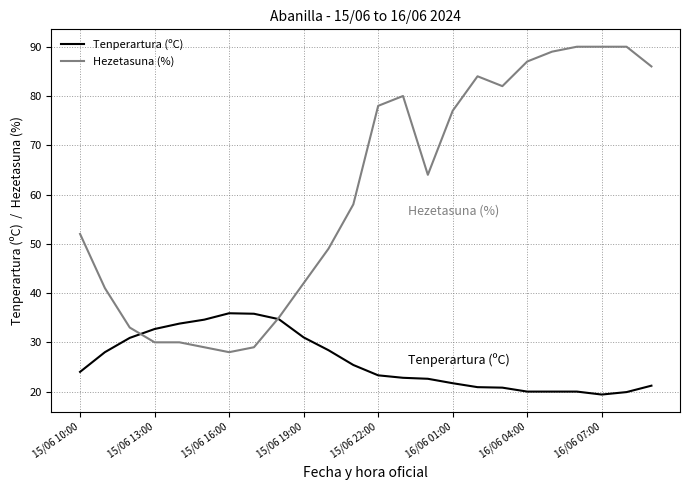

Which series has the widest spread of values?

Hezetasuna (%)